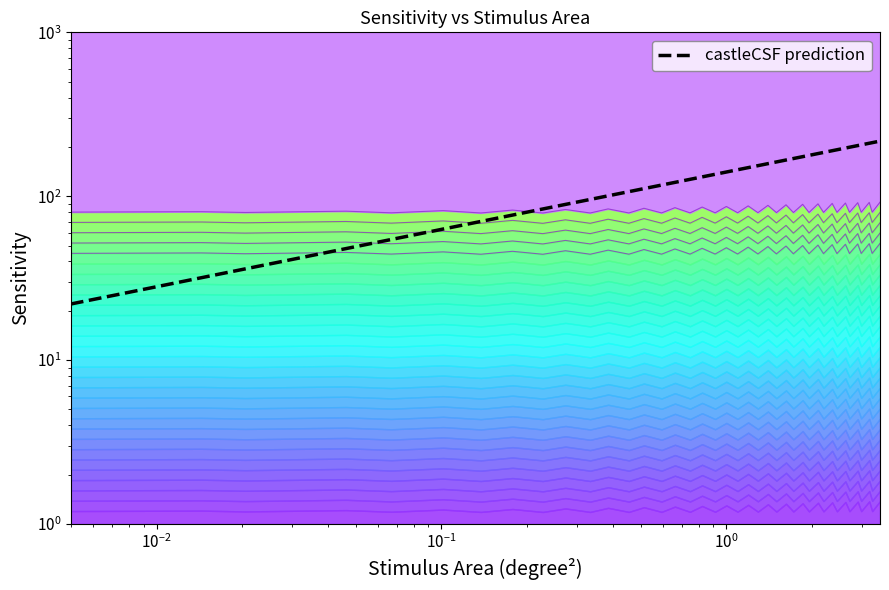

True or false: castleCSF prediction has more than 0 points higher than both neighbors.

False